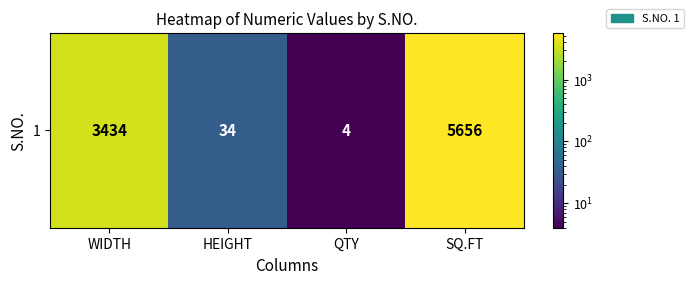

The chart shows a value of 19 at HEIGHT. True or false?

False